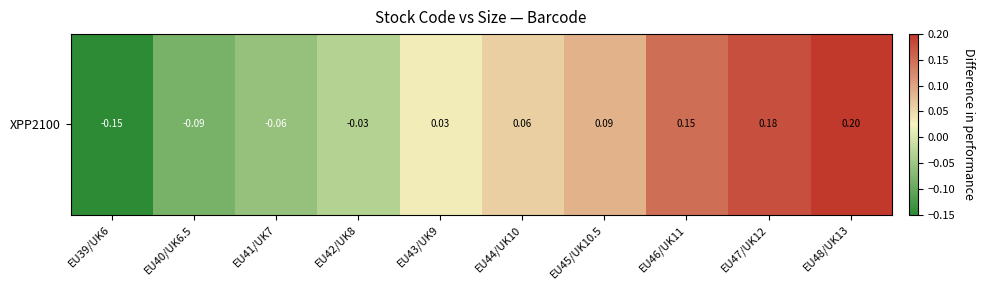

What is the smallest value displayed?

-0.1